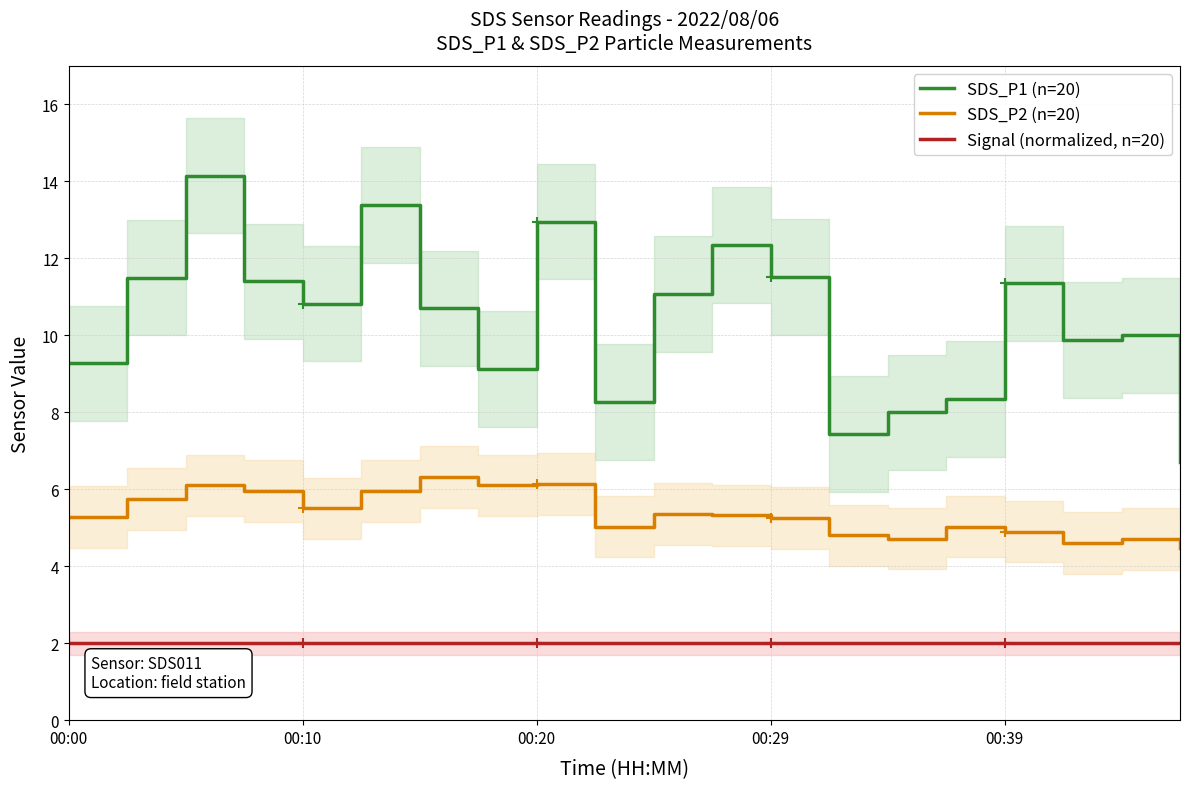

What is the average value of the Signal (normalized, n=20) series?

2.0